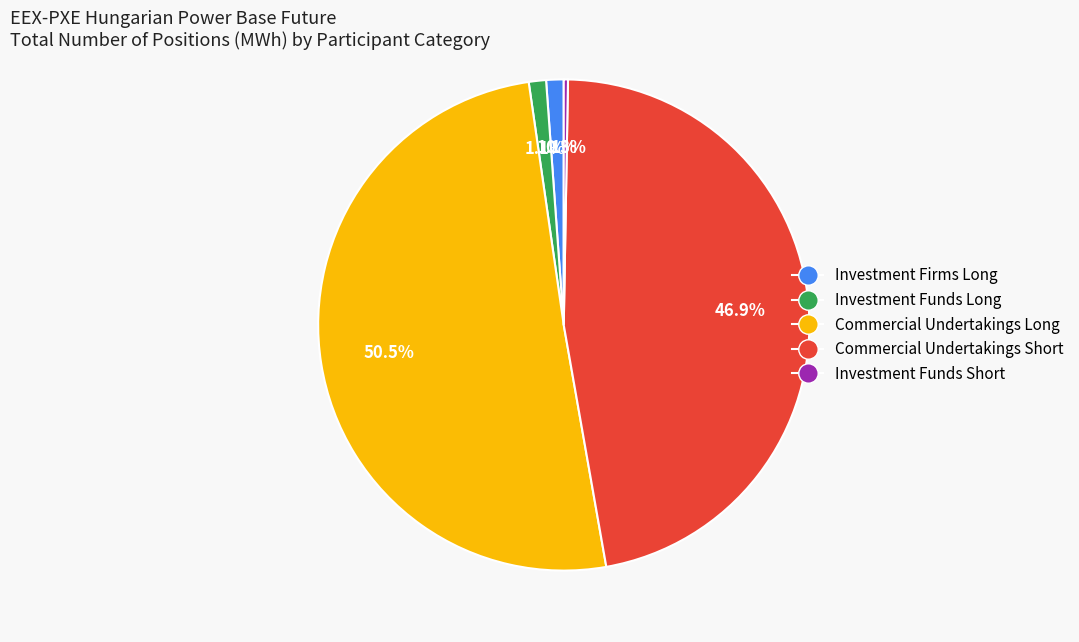

Do Investment Funds Long and Commercial Undertakings Long together represent more than half of the pie?

Yes